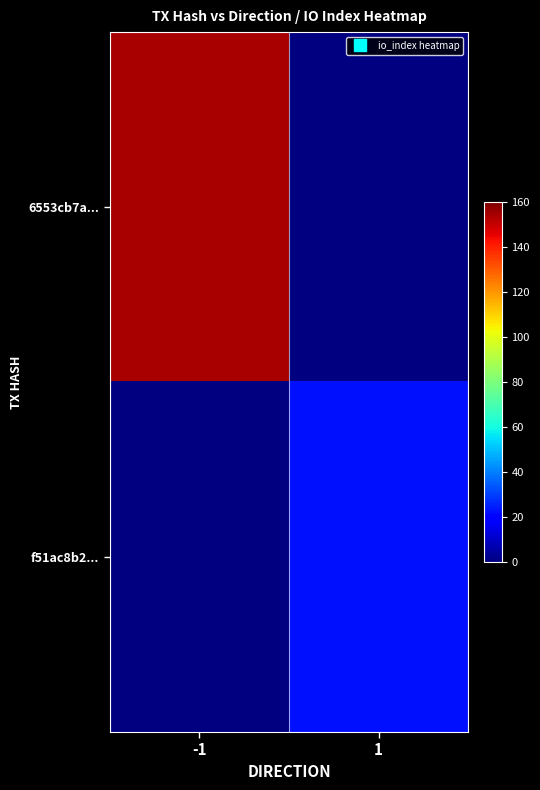

What is the maximum value for 6553cb7a...?

154.0